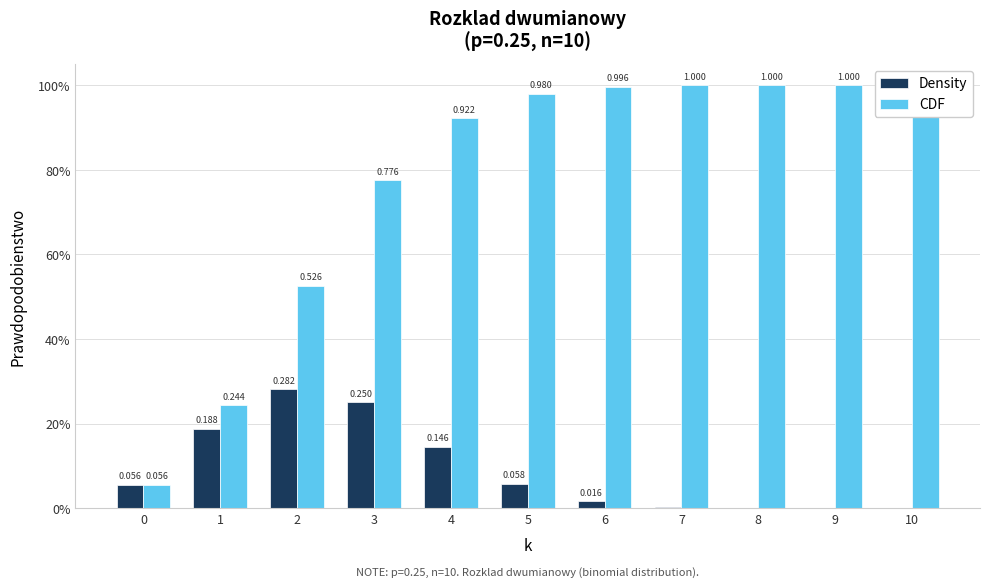

The Density series shows 0.0 at 8. True or false?

True